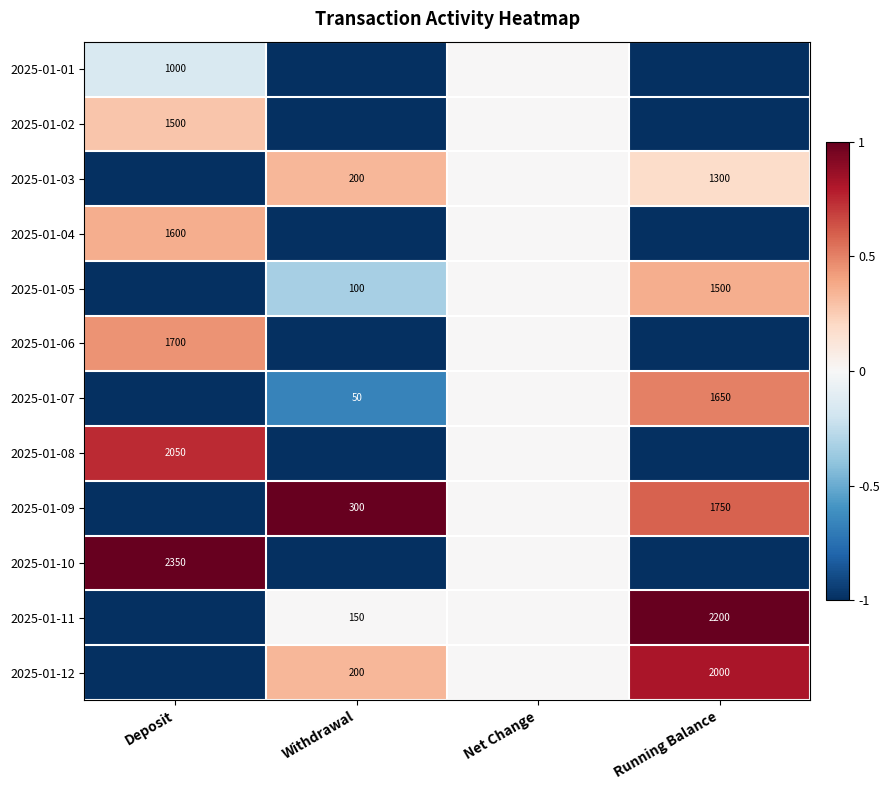

The value of 2025-01-11 at Running Balance is 1.5. True or false?

False